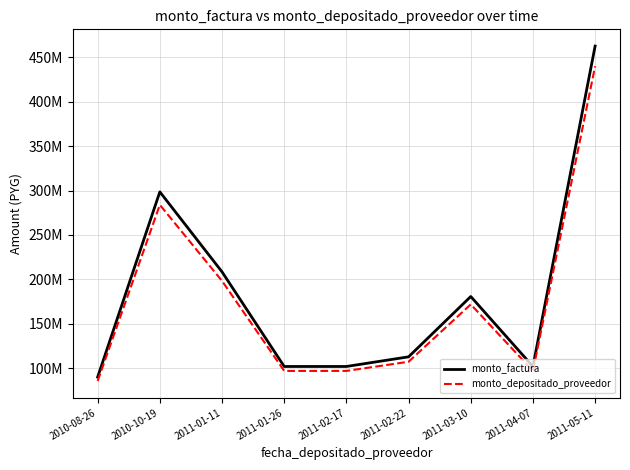

What are all the series names shown in the legend?

monto_factura, monto_depositado_proveedor